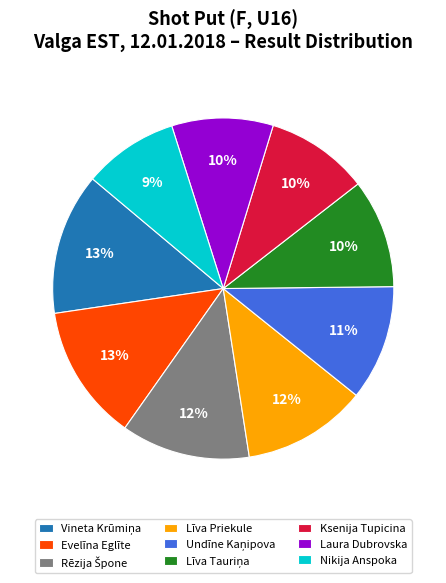

To the nearest percent, what portion does Līva Priekule represent?

12%